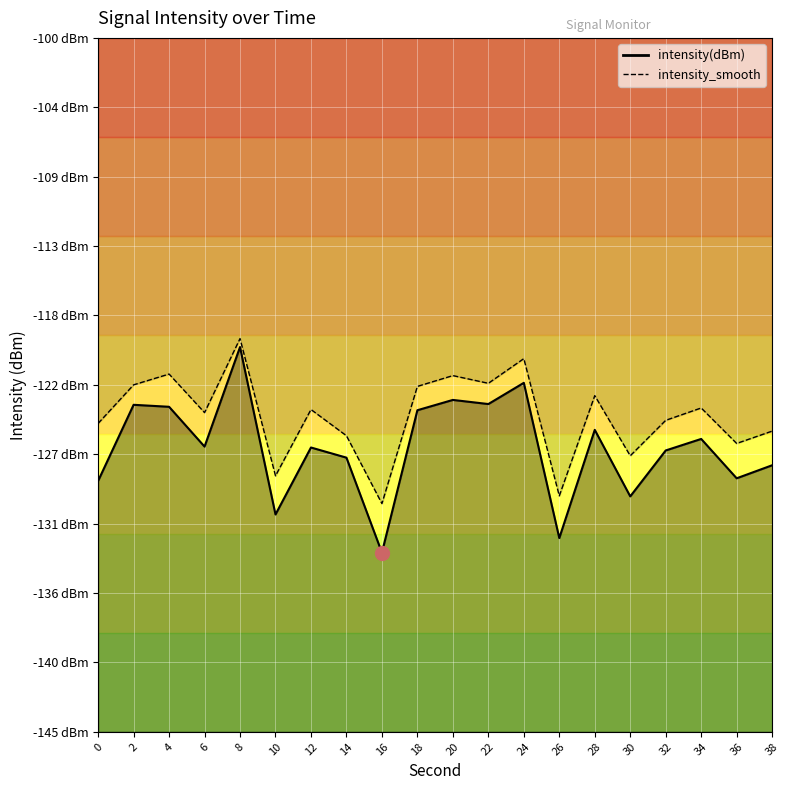

The value of intensity(dBm) at 18 is -124.1. True or false?

True